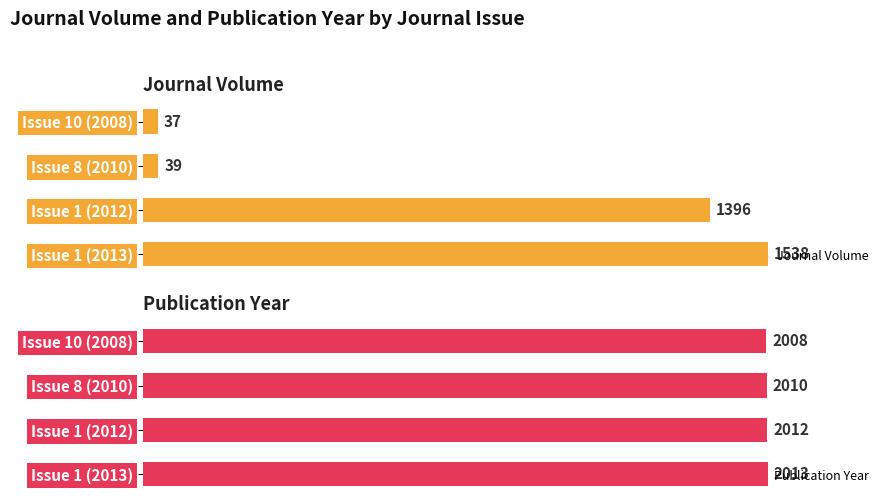

Rank the categories by Publication Year value from highest to lowest.

Issue 1 (2013), Issue 1 (2012), Issue 8 (2010), Issue 10 (2008)